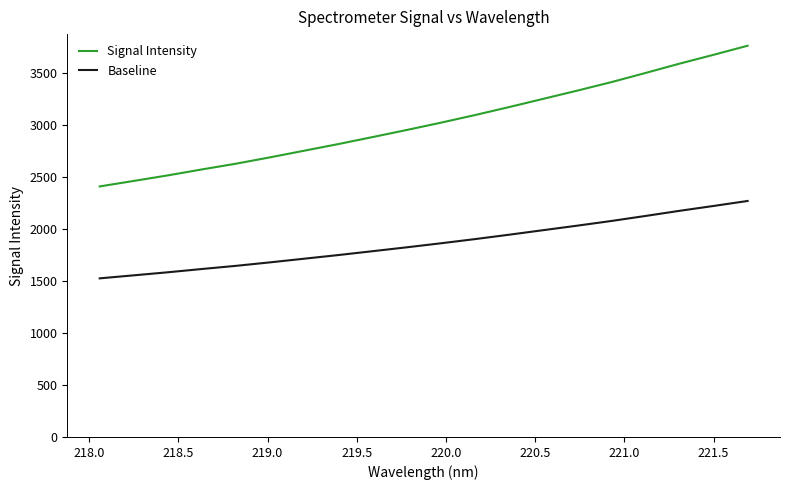

What is the difference between the maximum and minimum values in the Baseline series?

743.3